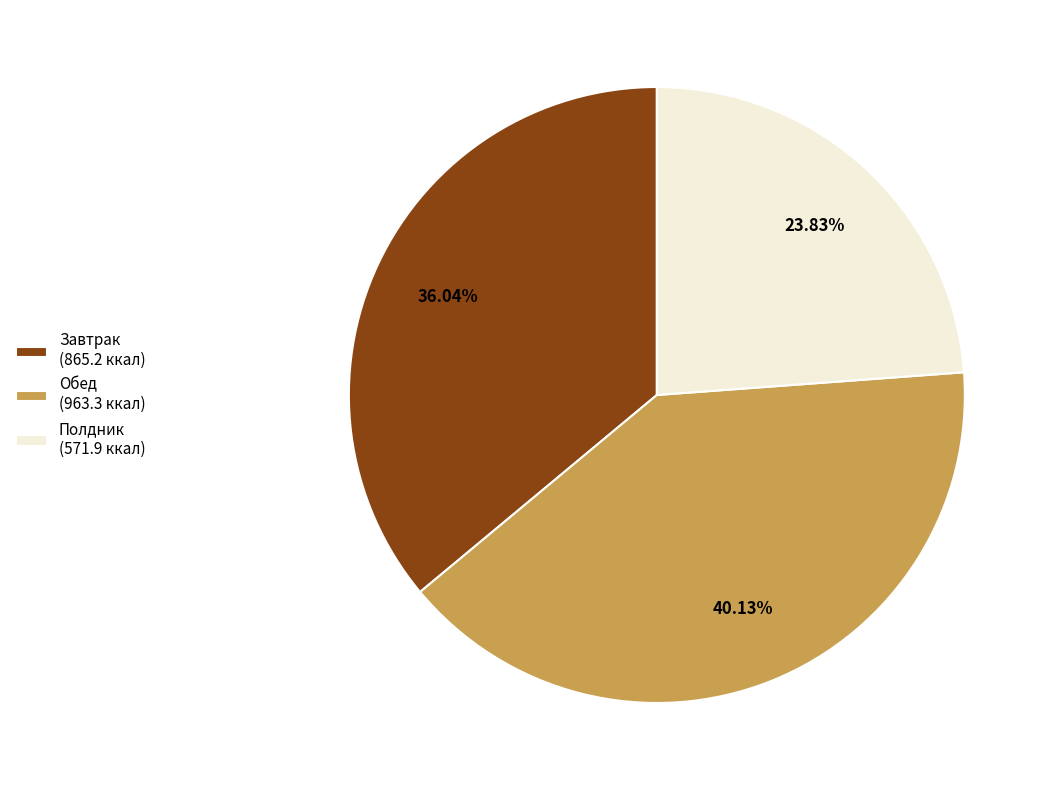

To the nearest percent, what percentage of the pie is Обед?

40%